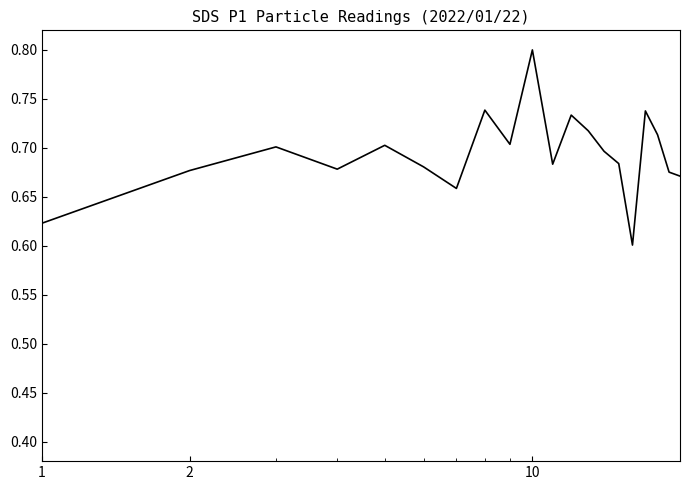

What is the greatest value displayed?

0.8